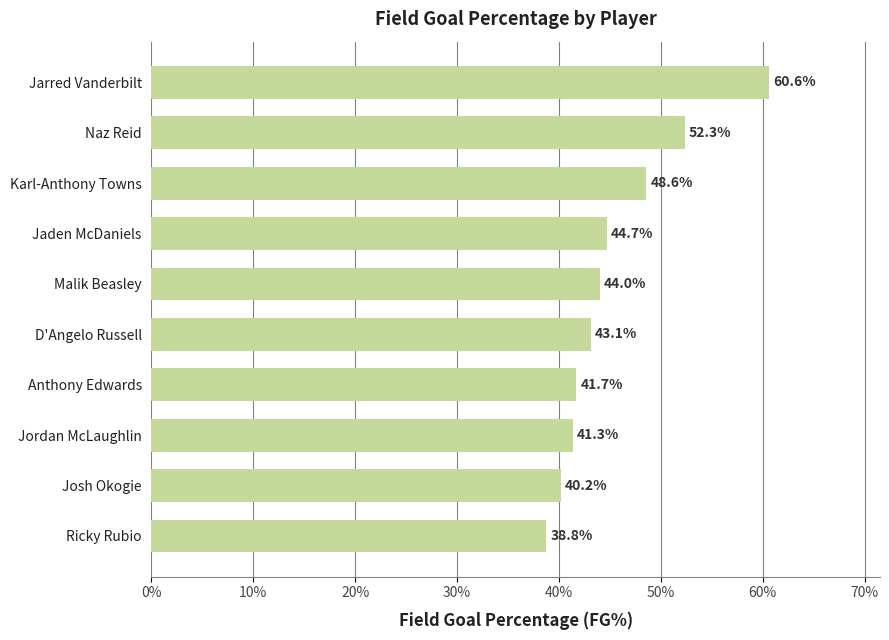

Rank the categories by value from highest to lowest.

Jarred Vanderbilt, Naz Reid, Karl-Anthony Towns, Jaden McDaniels, Malik Beasley, D'Angelo Russell, Anthony Edwards, Jordan McLaughlin, Josh Okogie, Ricky Rubio